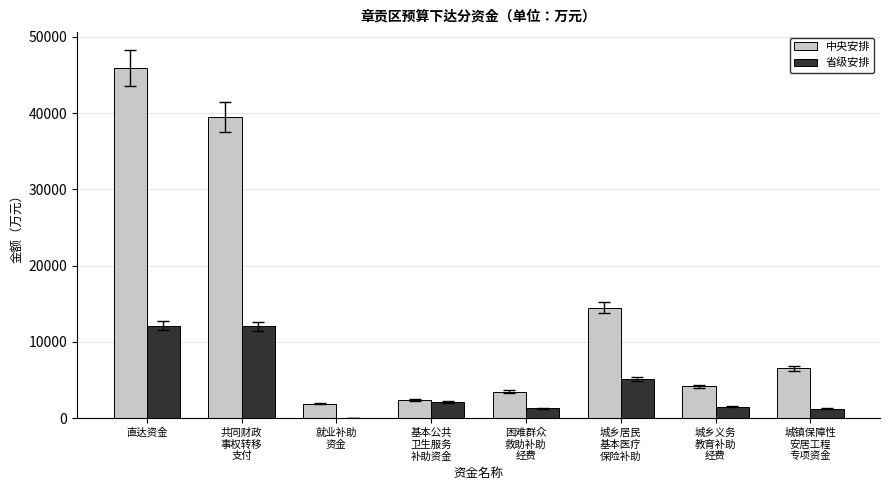

Count the number of categories in the chart.

8